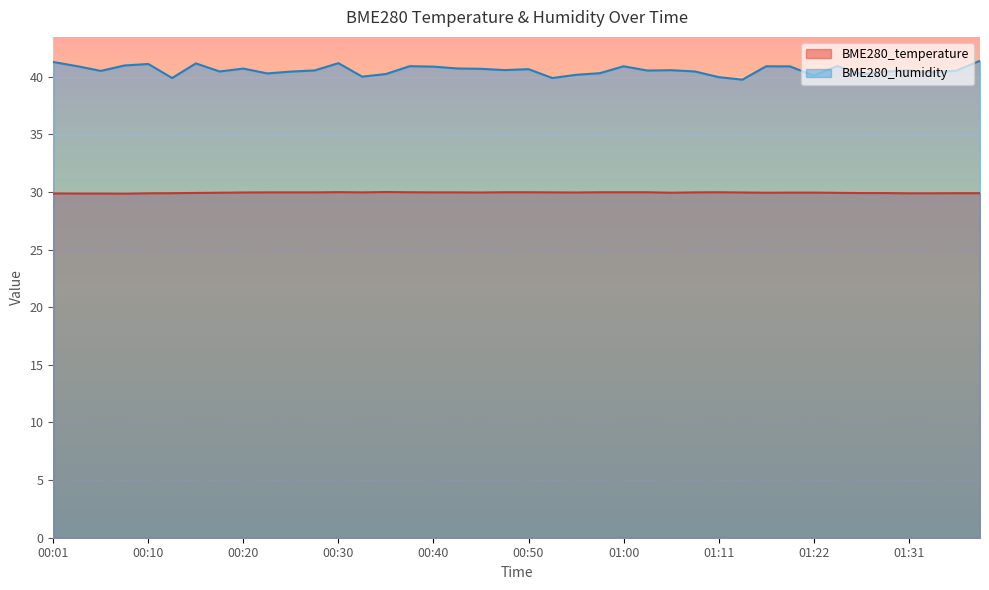

Does the chart display data point markers on the line(s)?

No